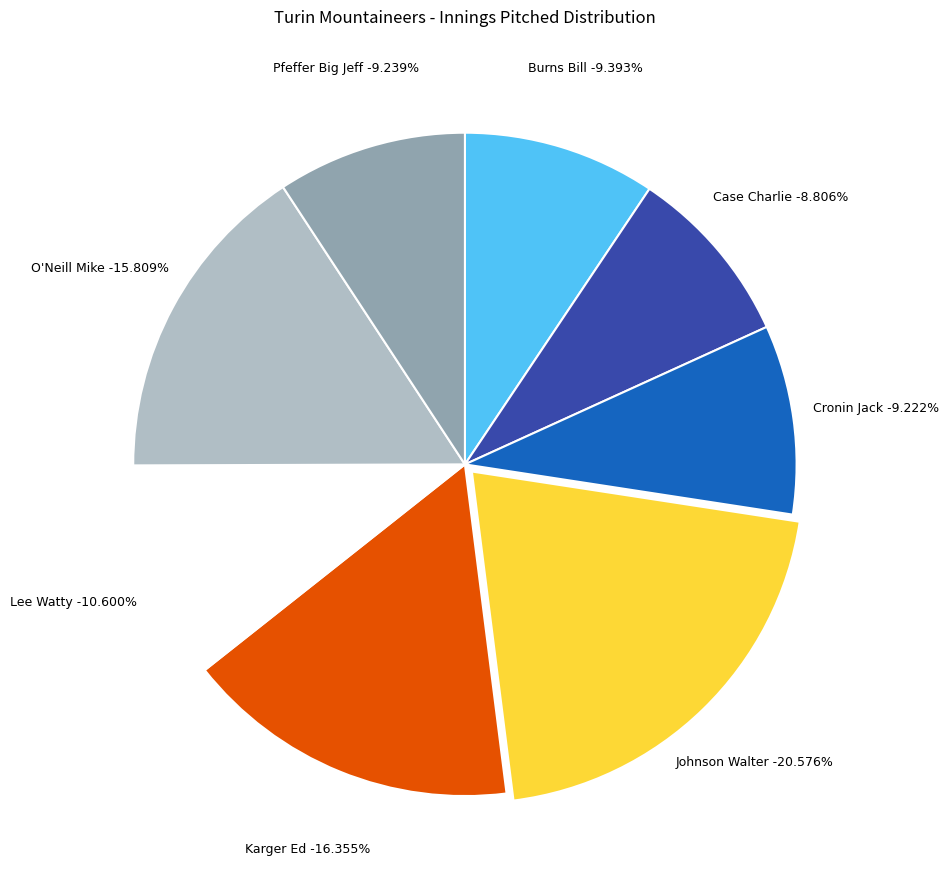

Count the number of slices in the pie.

8